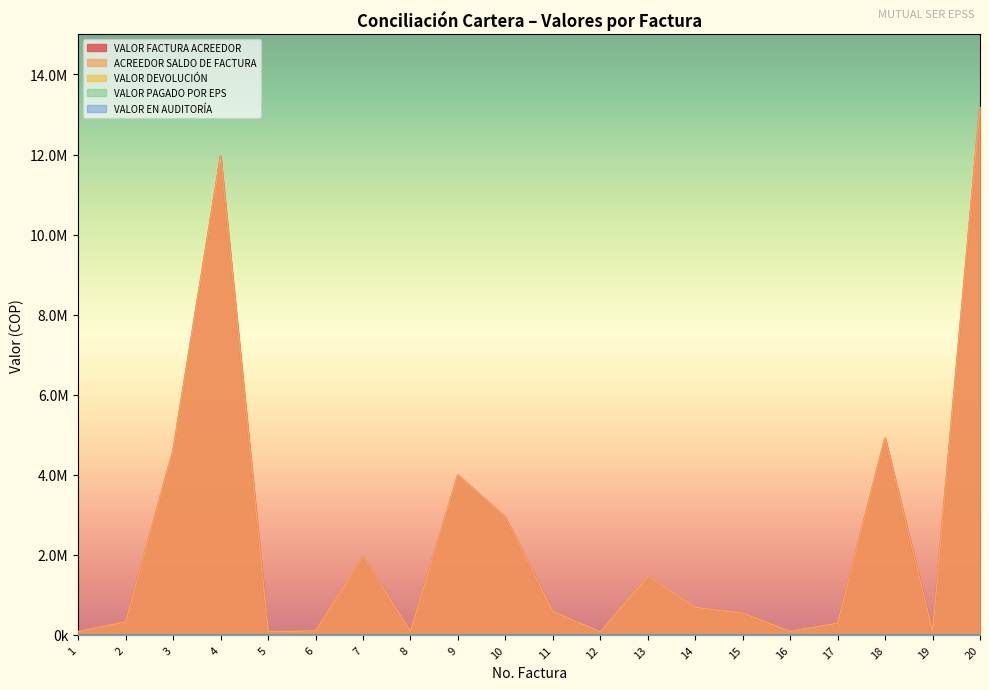

Reading right to left, list all the values displayed in this chart.

VALOR FACTURA ACREEDOR: 20=13195612	19=83160	18=4912801	17=293400	16=85800	15=545372	14=689104	13=1465526	12=76200	11=584300	10=2935172	9=3989810	8=90464	7=1957648	6=99791	5=85800	4=11957474	3=4605516	2=327300	1=83160
ACREEDOR SALDO DE FACTURA: 20=13195612	19=83160	18=4912801	17=293400	16=85800	15=545372	14=689104	13=1465526	12=76200	11=584300	10=2935172	9=3989810	8=90464	7=1957648	6=99791	5=85800	4=11957474	3=4605516	2=327300	1=83160
VALOR DEVOLUCIÓN: 20=0	19=0	18=0	17=0	16=0	15=0	14=0	13=0	12=0	11=0	10=0	9=0	8=0	7=0	6=0	5=0	4=0	3=0	2=0	1=0
VALOR PAGADO POR EPS: 20=0	19=0	18=0	17=0	16=0	15=0	14=0	13=0	12=0	11=0	10=0	9=0	8=0	7=0	6=0	5=0	4=0	3=0	2=0	1=0
VALOR EN AUDITORÍA: 20=0	19=0	18=0	17=0	16=0	15=0	14=0	13=0	12=0	11=0	10=0	9=0	8=0	7=0	6=0	5=0	4=0	3=0	2=0	1=0